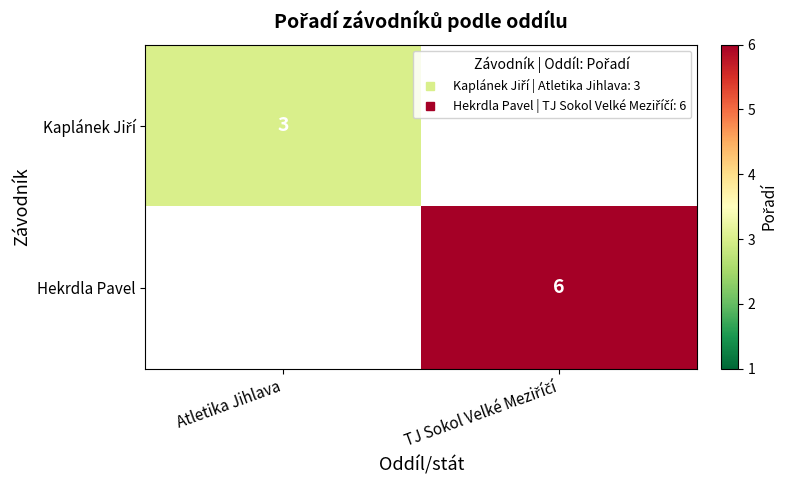

How many distinct data groups are displayed?

2